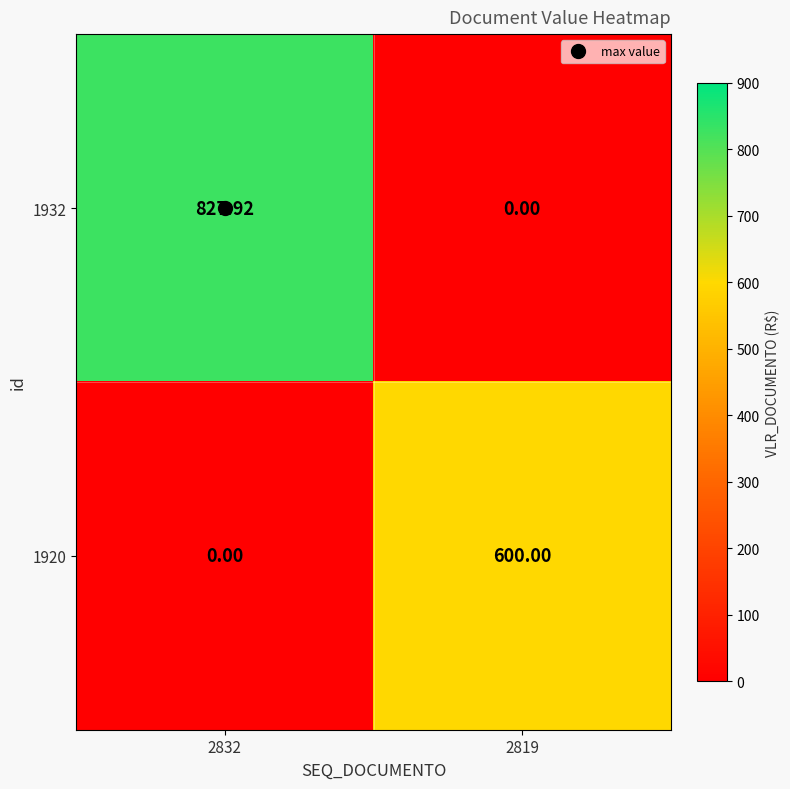

Reading right to left, transcribe all the data shown in this chart.

1932: 2819=0.0	2832=827.9
1920: 2819=600.0	2832=0.0